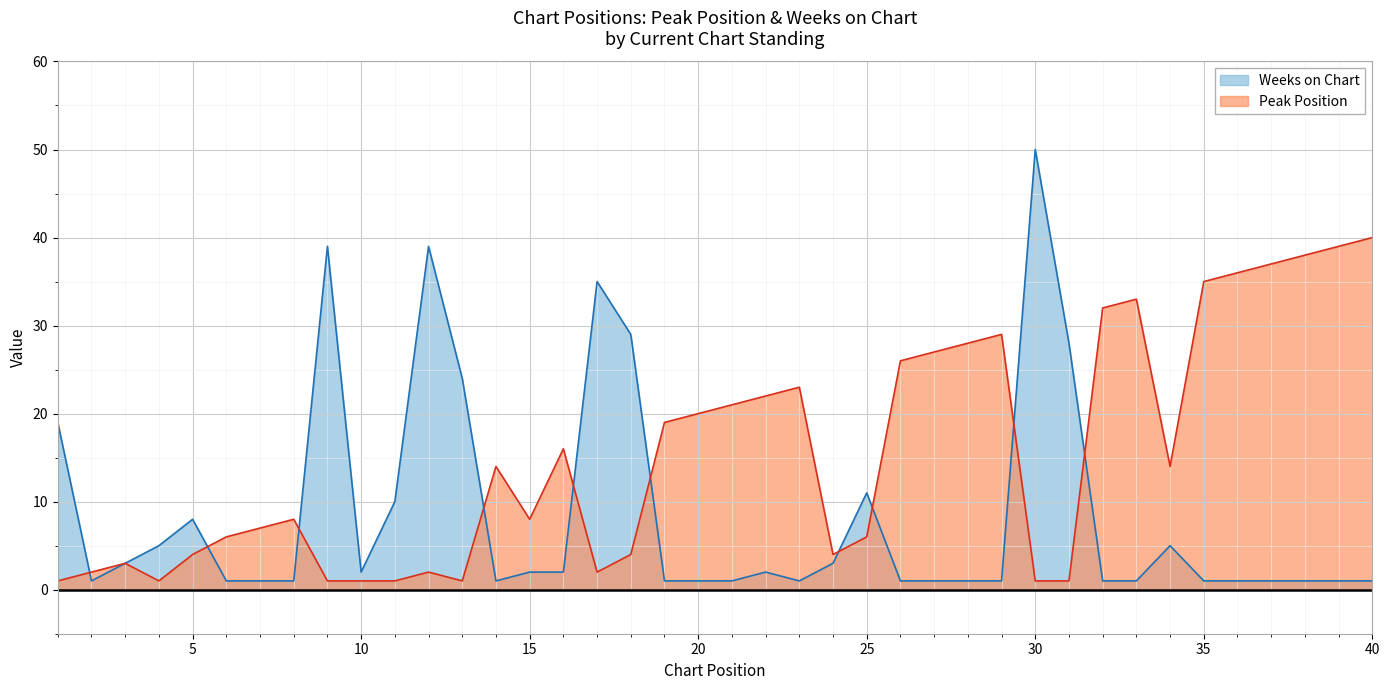

Which label corresponds to the smallest value in the chart?

1